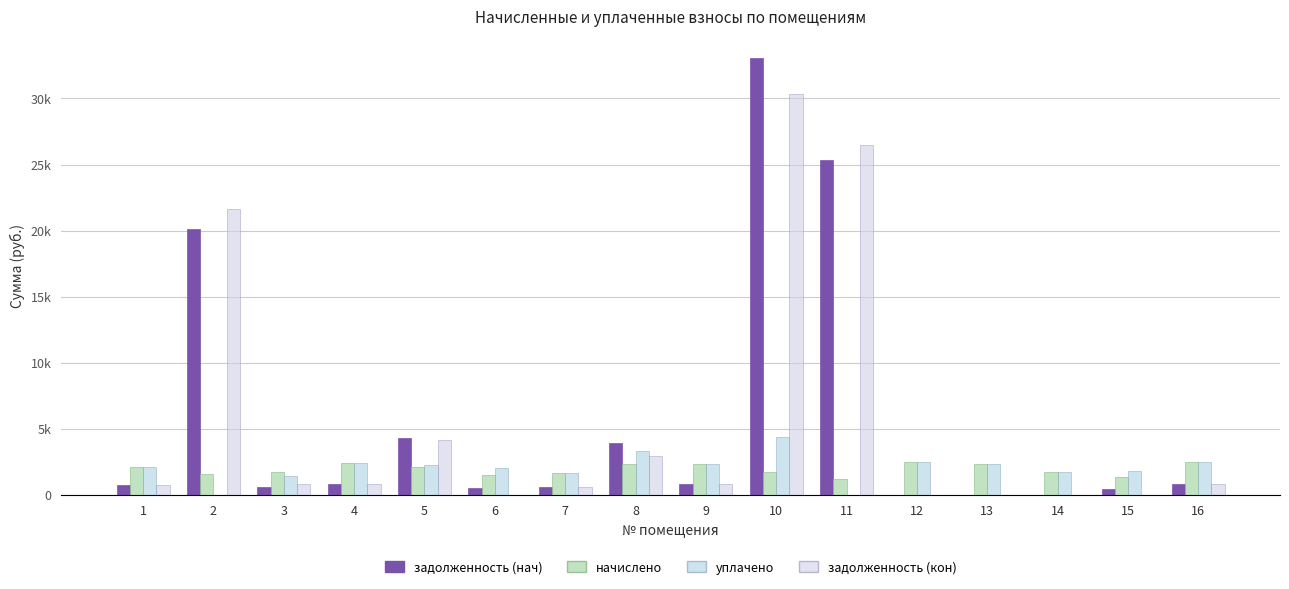

What is the spread (max minus min) of values at 16?

1630.1